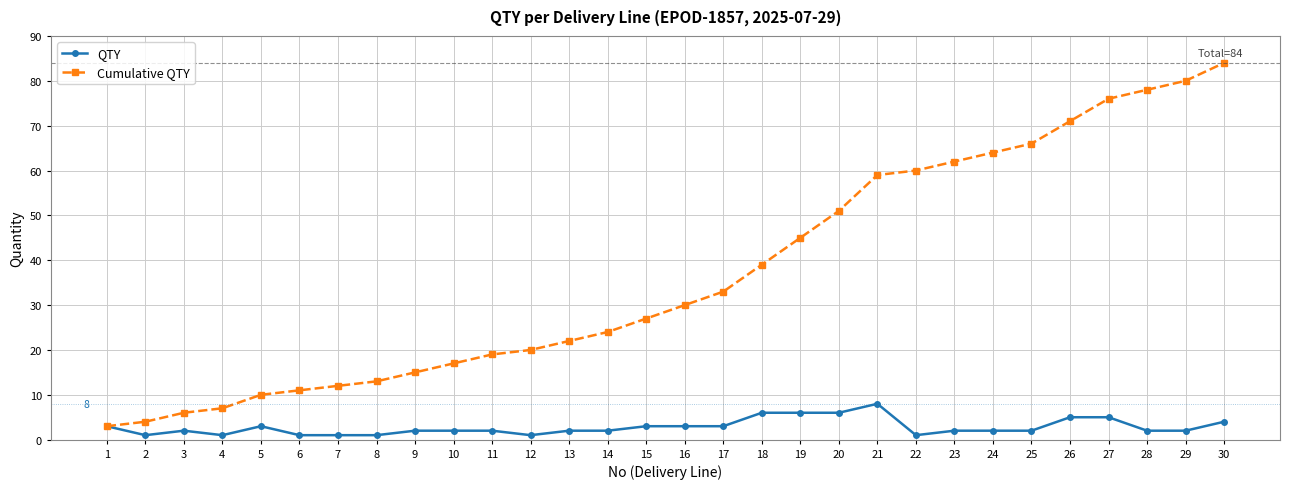

At which category does the chart reach its peak across all series?

30